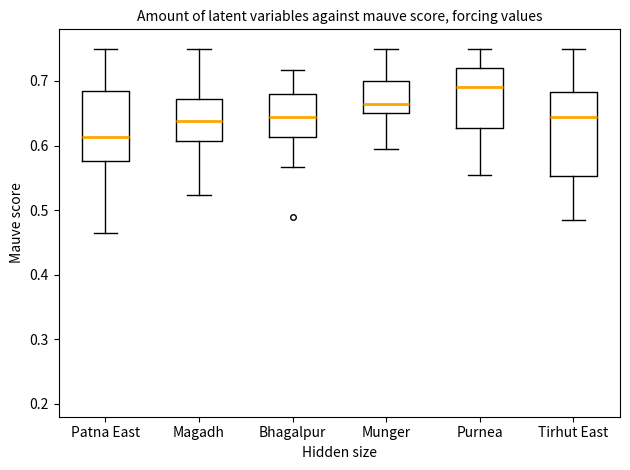

Comparing the boxes themselves (not the whiskers), which one is the tallest?

Tirhut East